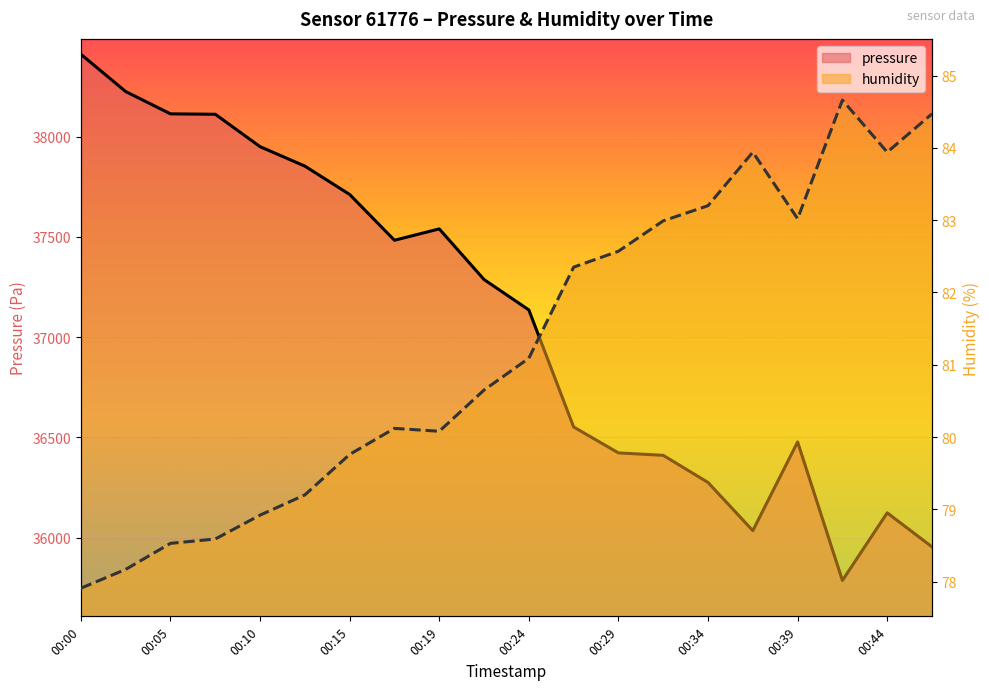

Reading left to right, list all the values displayed in this chart.

pressure: 00:00=38410.6	00:02=38224.7	00:05=38113.5	00:07=38111.5	00:10=37949.8	00:12=37852.8	00:15=37711.4	00:17=37483.1	00:19=37539.7	00:22=37287.1	00:24=37135.6	00:27=36551.8	00:29=36422.5	00:32=36410.4	00:34=36275.1	00:37=36034.7	00:39=36477.1	00:41=35786.3	00:44=36123.6	00:46=35953.9
humidity: 00:00=77.9	00:02=78.2	00:05=78.5	00:07=78.6	00:10=78.9	00:12=79.2	00:15=79.8	00:17=80.1	00:19=80.1	00:22=80.7	00:24=81.1	00:27=82.3	00:29=82.6	00:32=83.0	00:34=83.2	00:37=83.9	00:39=83.0	00:41=84.7	00:44=83.9	00:46=84.5